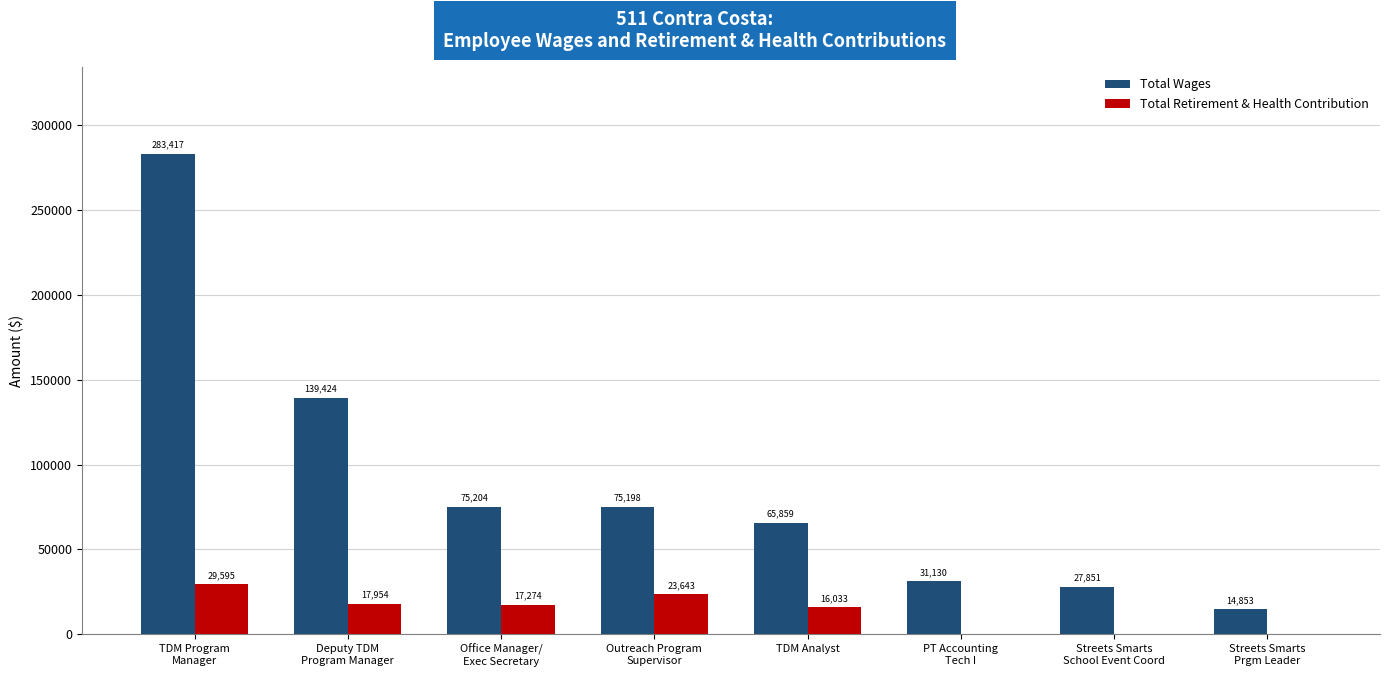

What is the sum of all Total Wages values?

712936